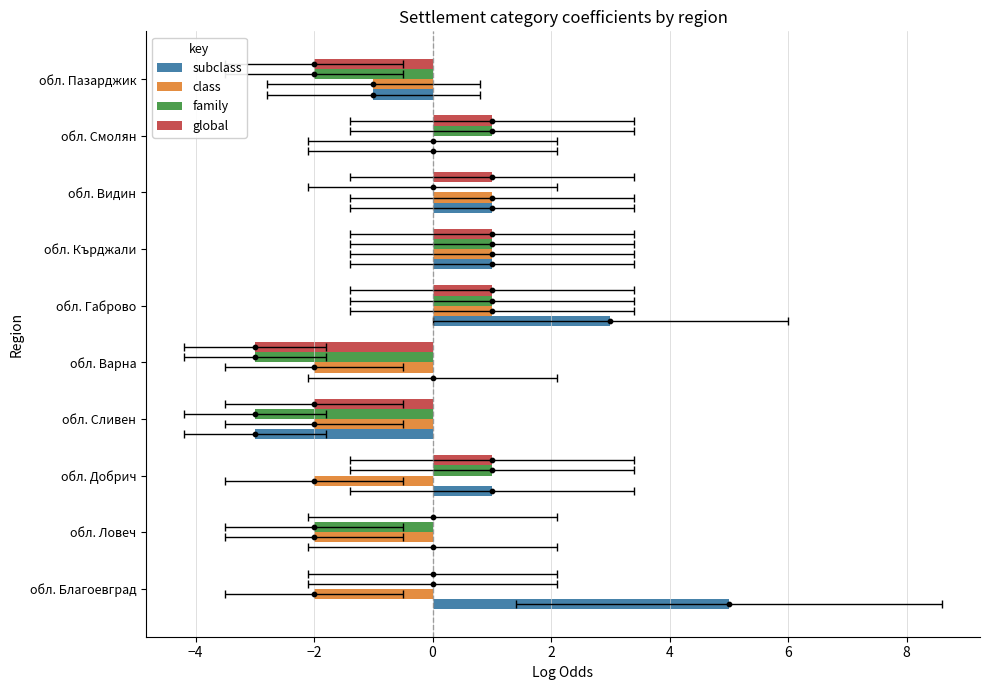

Which series contains the highest Y value?

subclass